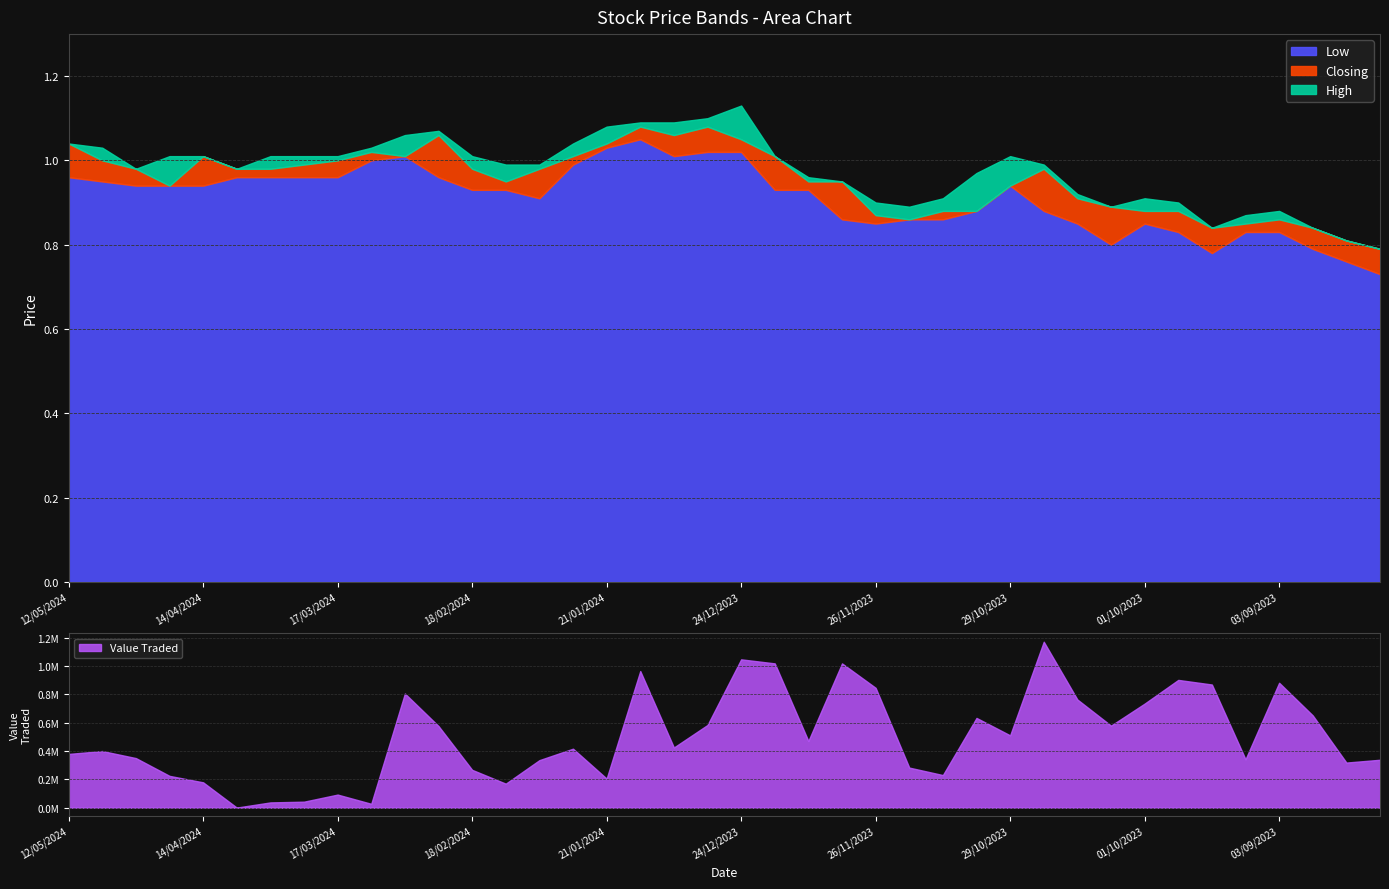

What is the maximum value for Low?

1.1